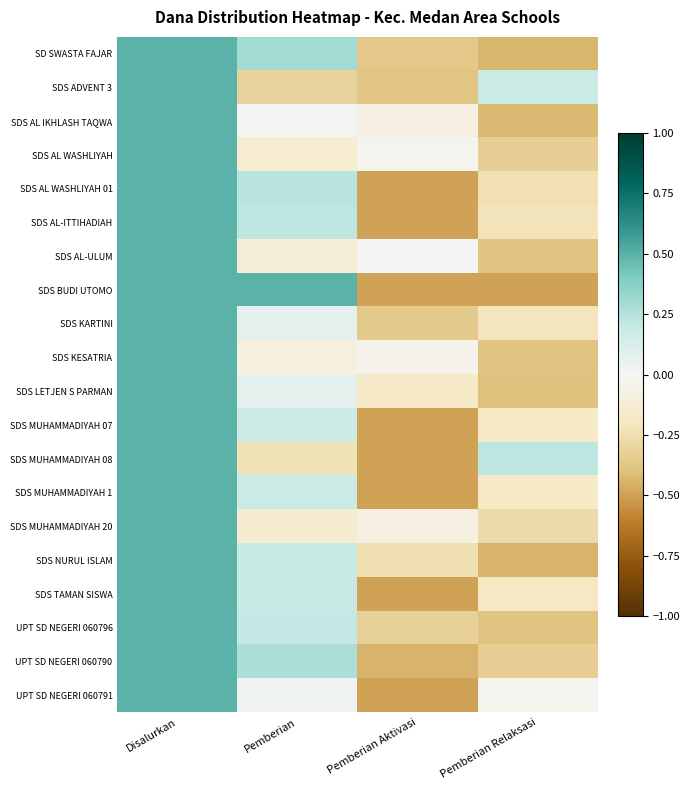

List the labels in order of UPT SD NEGERI 060796 value, largest first.

Disalurkan, Pemberian, Pemberian Aktivasi, Pemberian Relaksasi